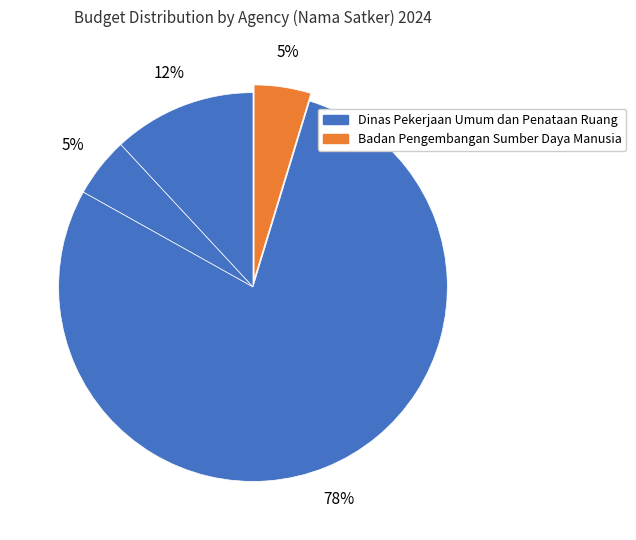

How many segments does this pie chart have?

4